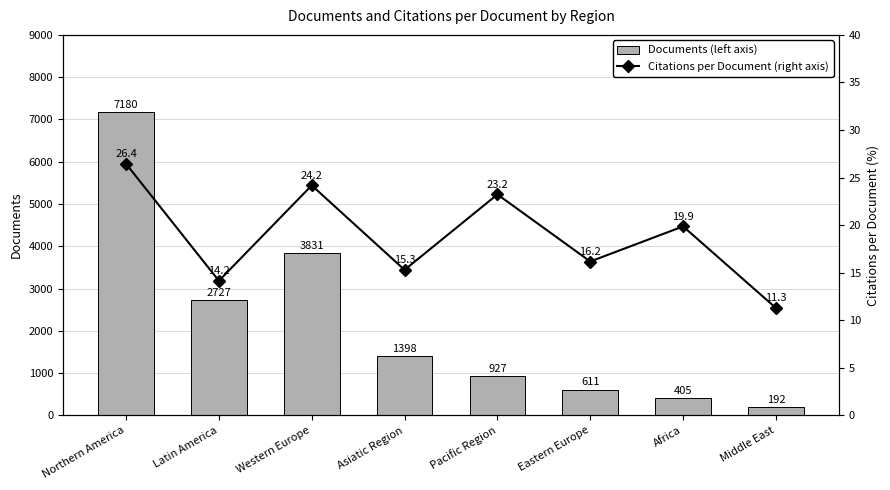

How many data points does each series have?

8